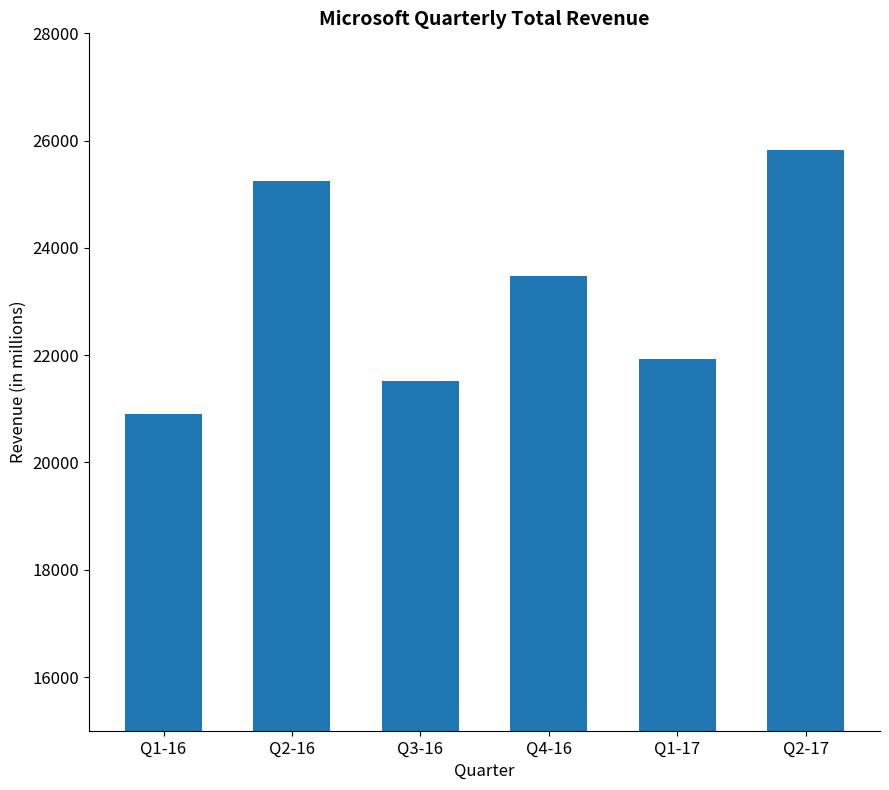

What is the maximum value shown in the chart?

25826